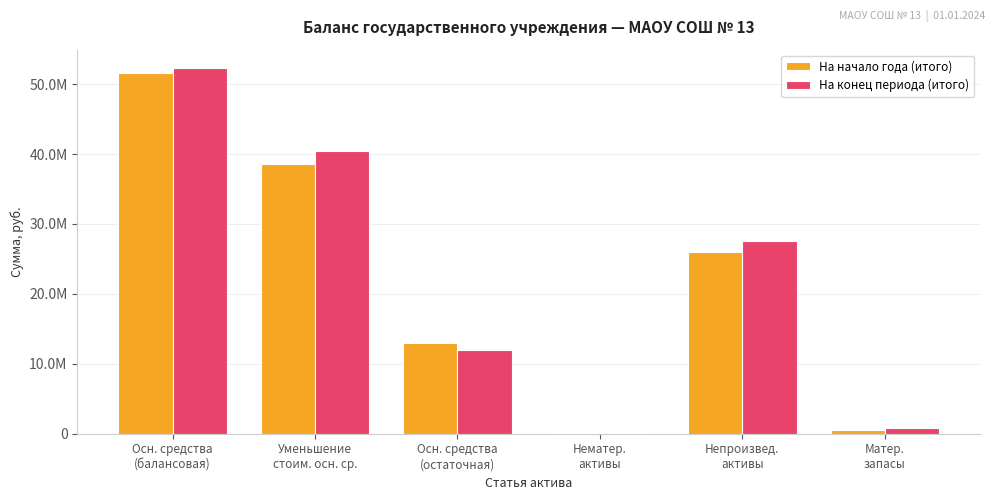

At which label does На конец периода (итого) first exceed 27618971?

Осн. средства
(балансовая)